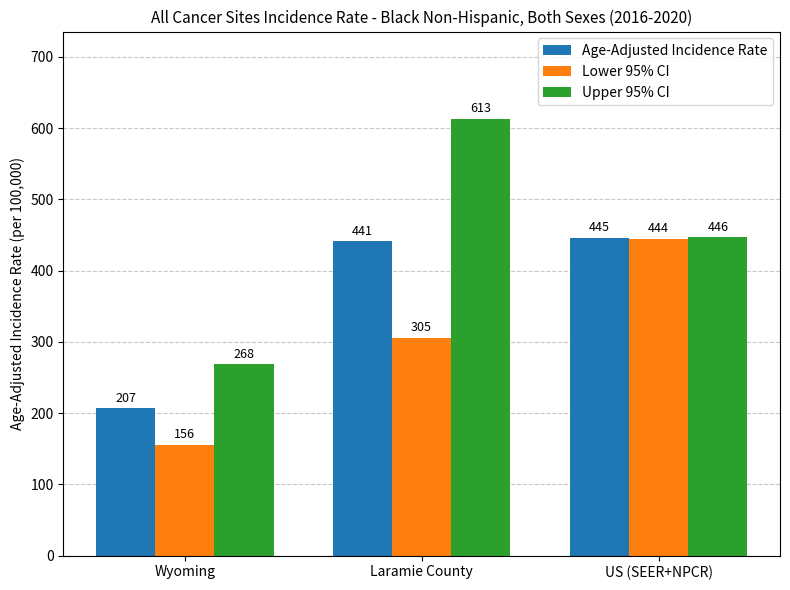

Is the value of Upper 95% CI at US (SEER+NPCR) greater than the value of Lower 95% CI at US (SEER+NPCR)?

Yes